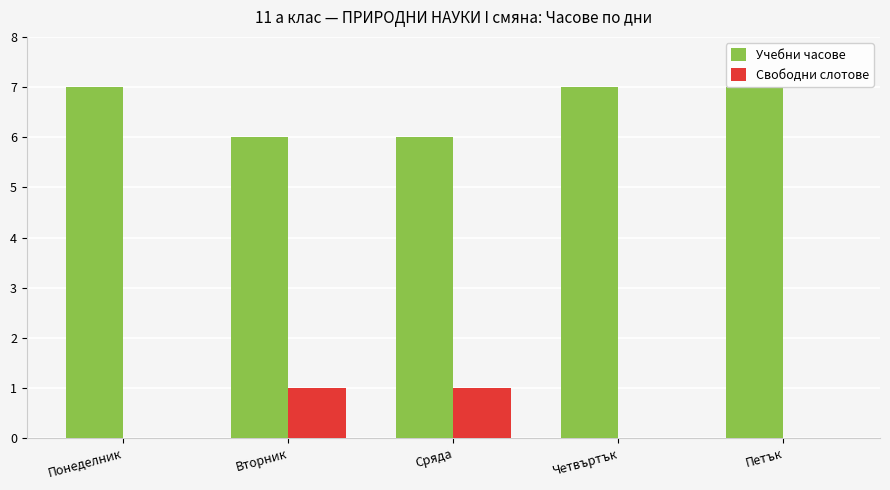

What is the highest value of the Свободни слотове series?

1